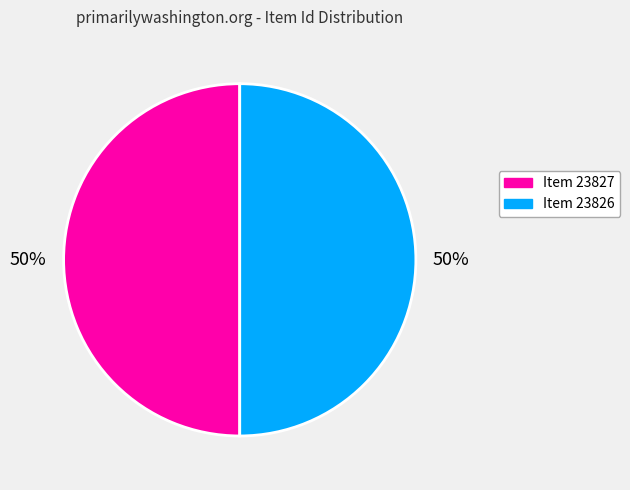

To the nearest percent, what percentage of the pie is Item 23826?

50%